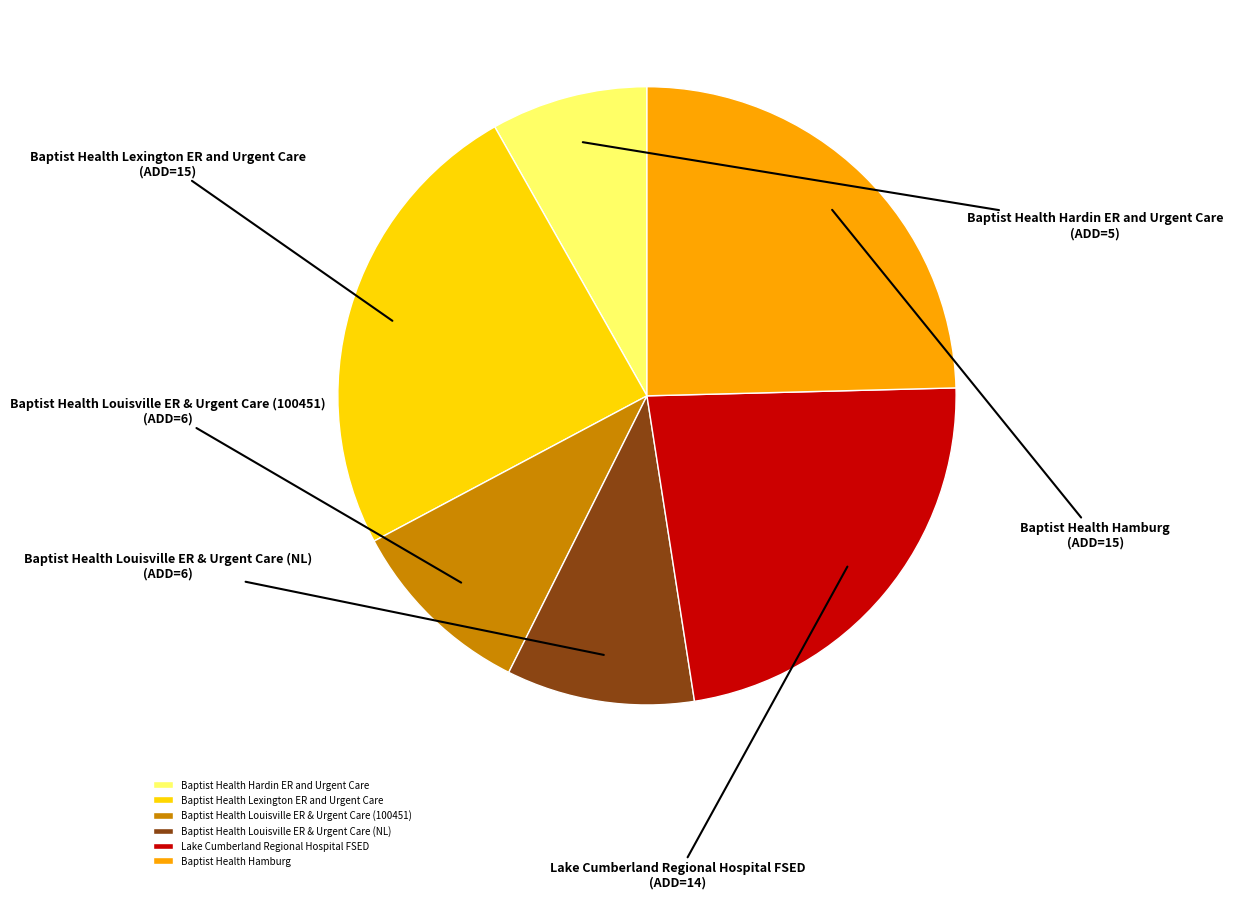

How many slices are in this pie chart?

6